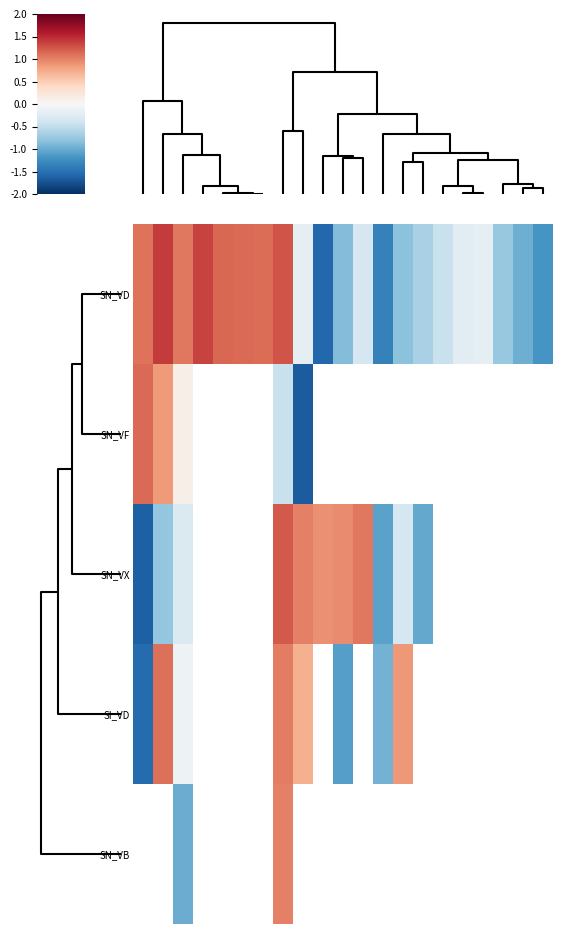

Count the number of categories in the chart.

21